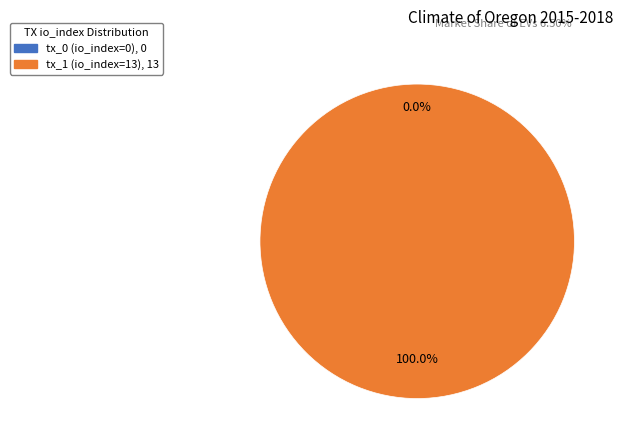

To the nearest percent, what is the difference between the largest and smallest slice percentages?

100%